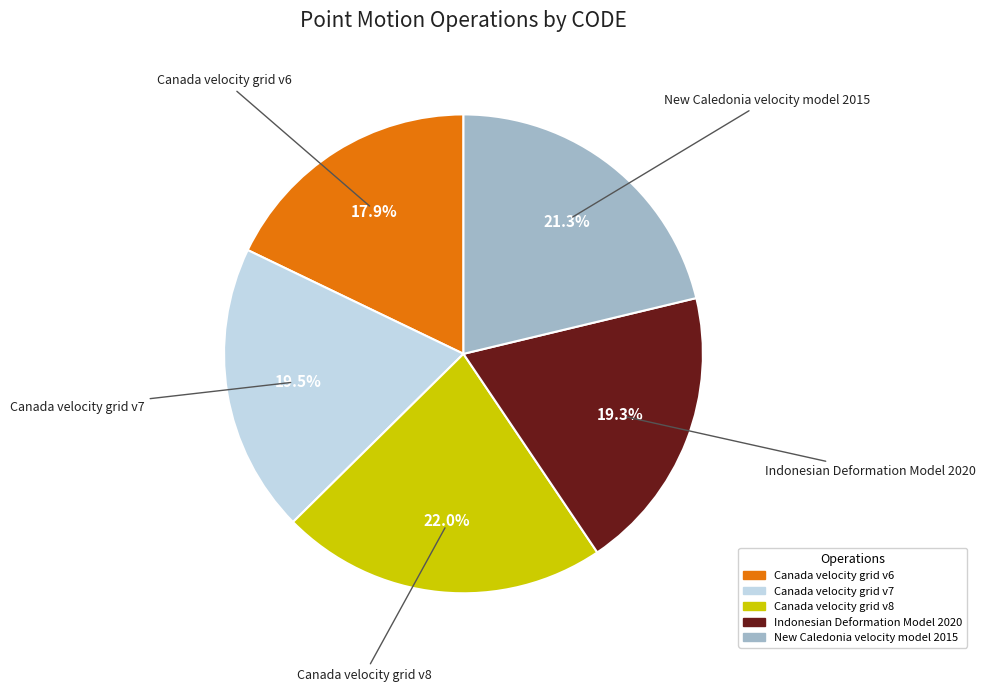

Does Indonesian Deformation Model 2020 account for over 50% of the chart?

No